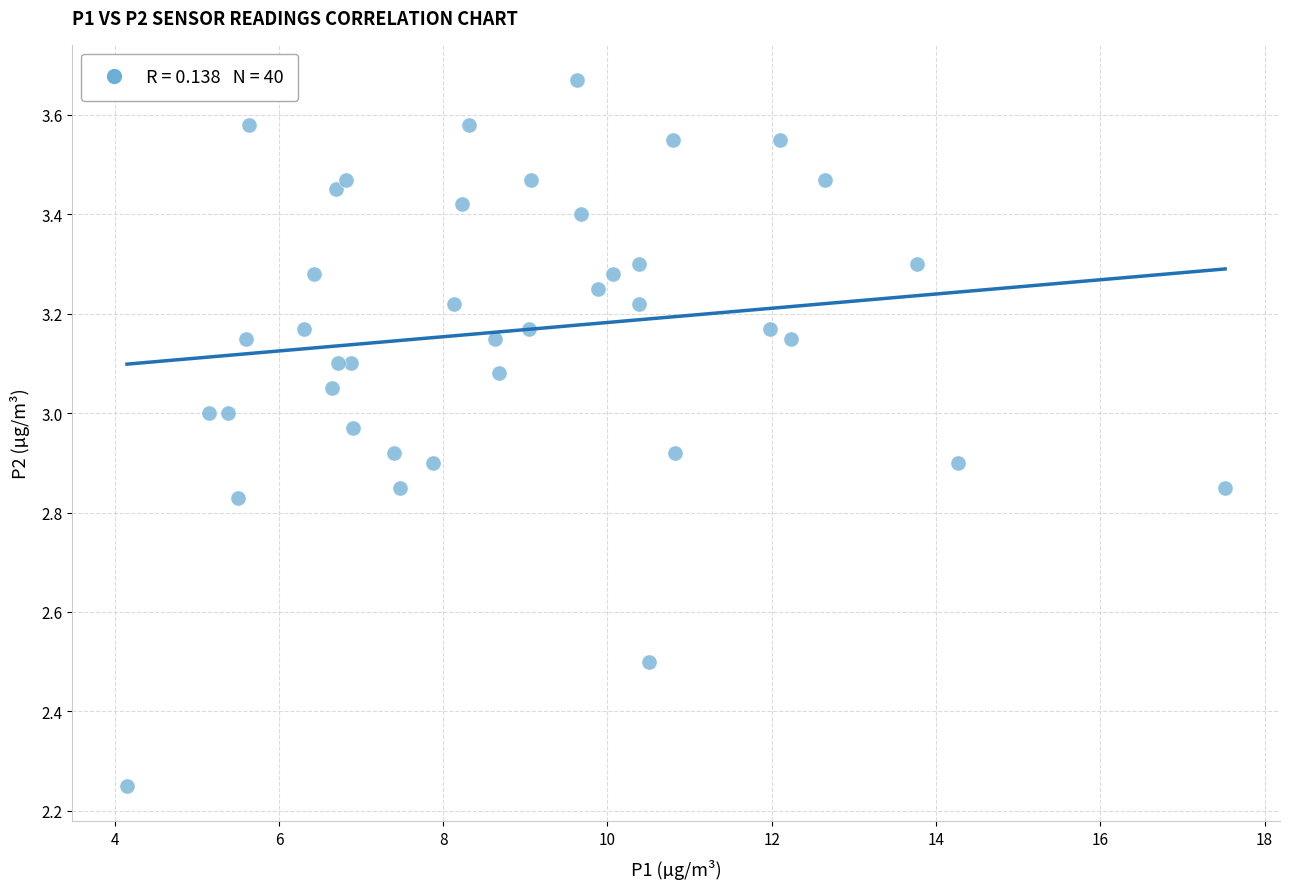

What is the range of Y values (max minus min)?

1.4